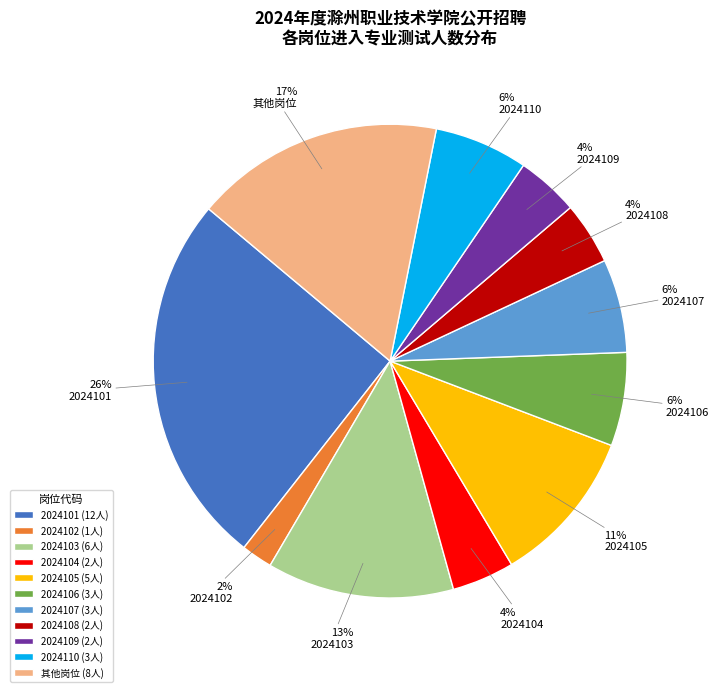

Is the sum of 2024109 and 2024101 greater than half?

No